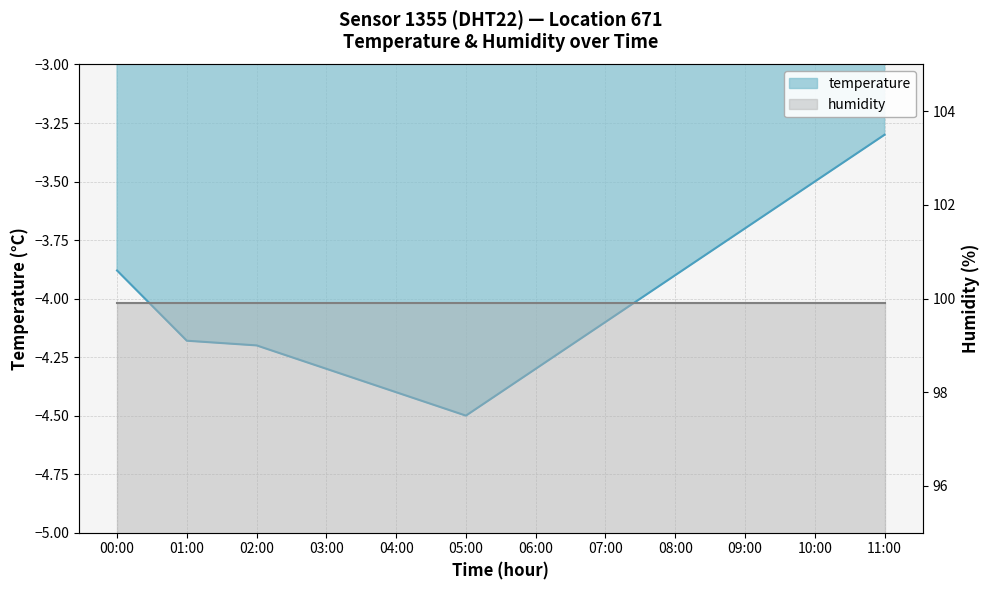

What is the difference between the maximum and minimum values?

1.2